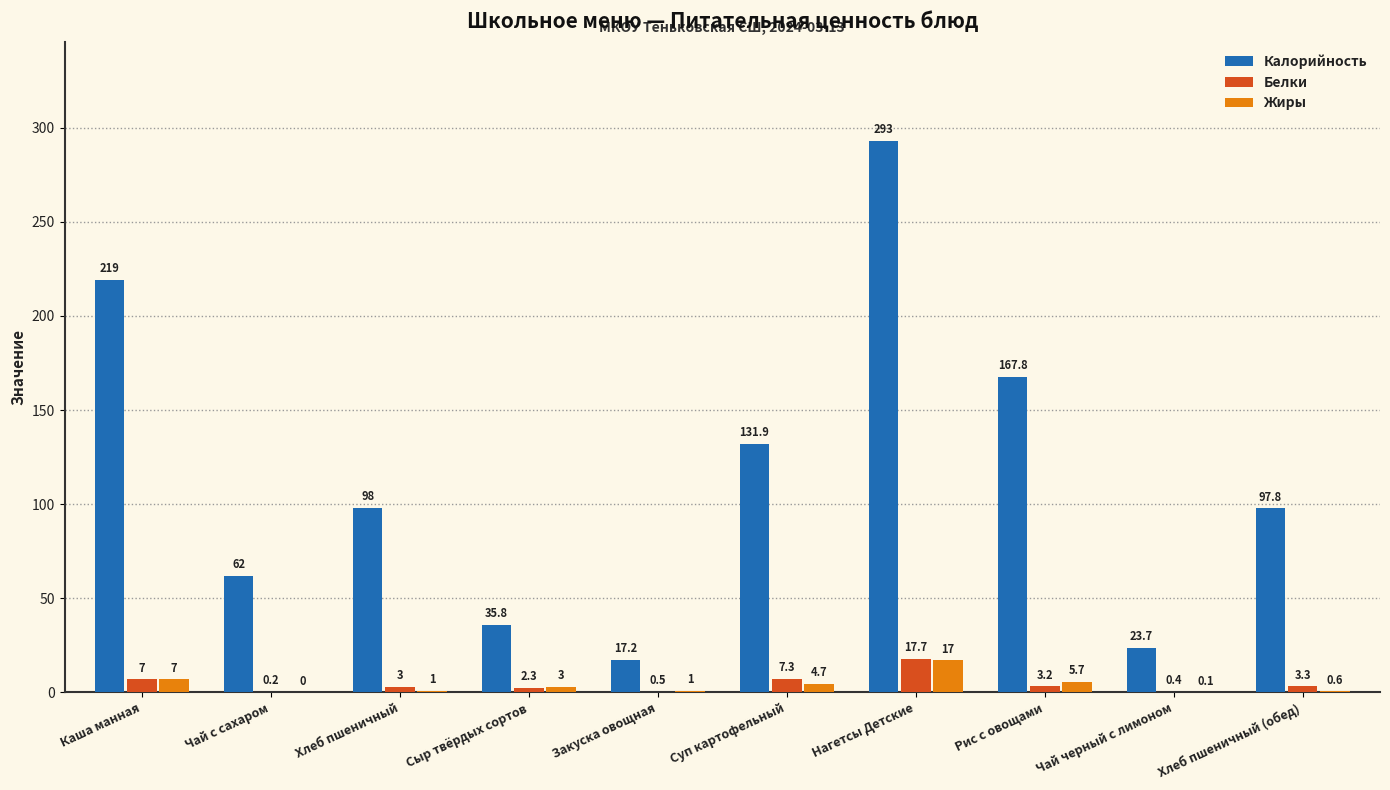

Which series changed the most between Нагетсы Детские and Рис с овощами?

Калорийность